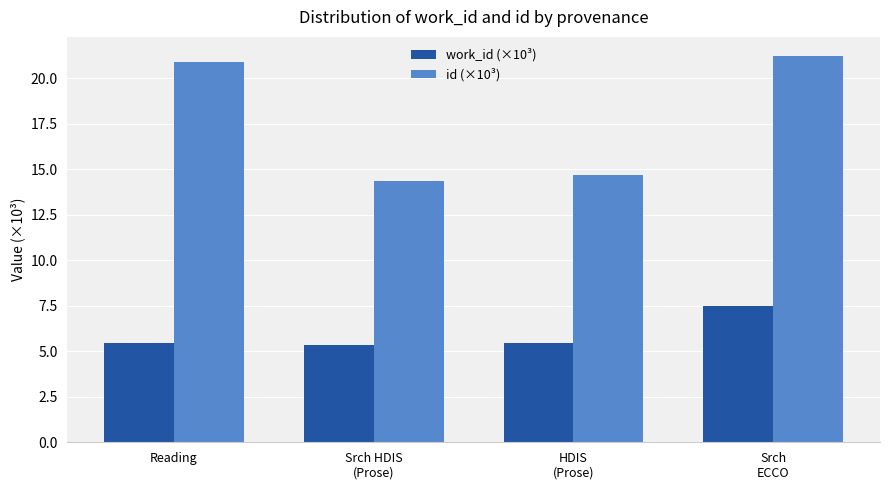

Which series has the widest spread of values?

id (×10³)